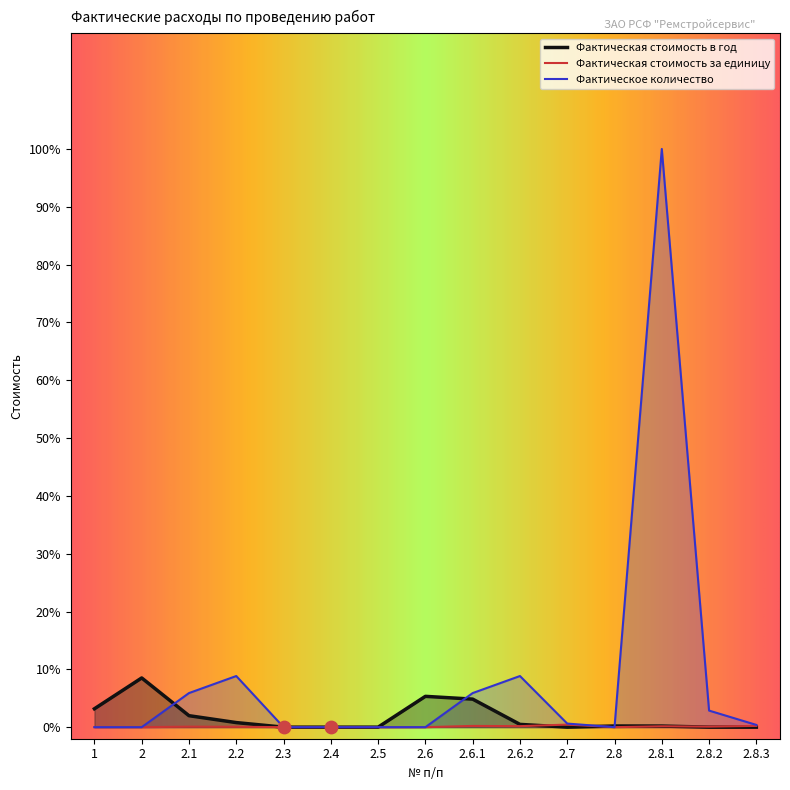

Is the value of Фактическая стоимость в год at 2.6.2 greater than the value of Фактическая стоимость за единицу at 2.4?

Yes